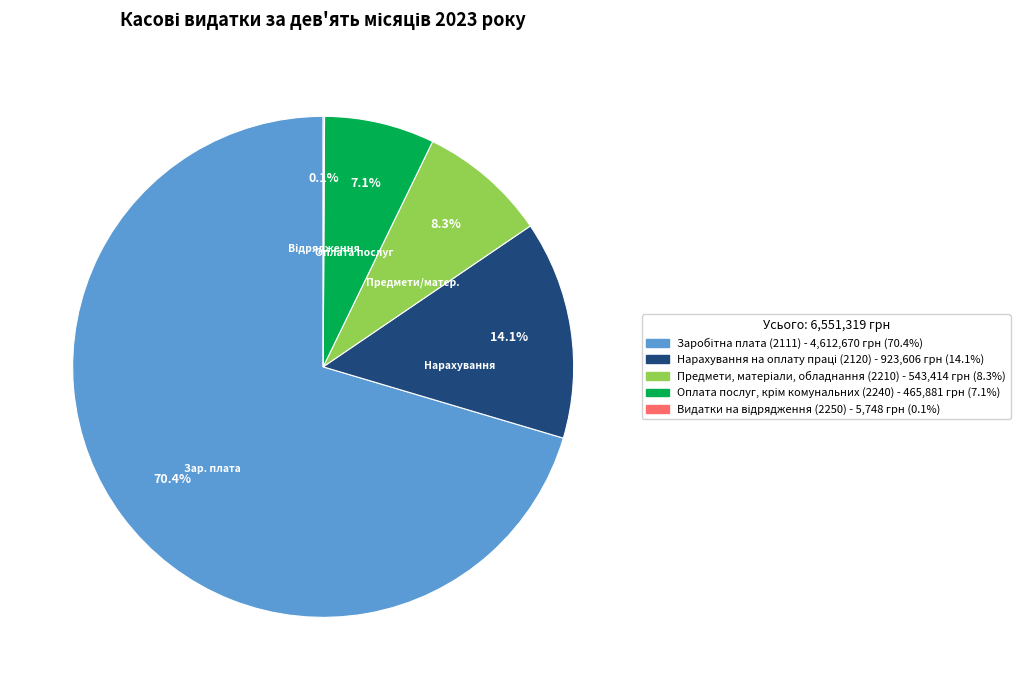

Is there any slice that represents more than half of the pie?

Yes